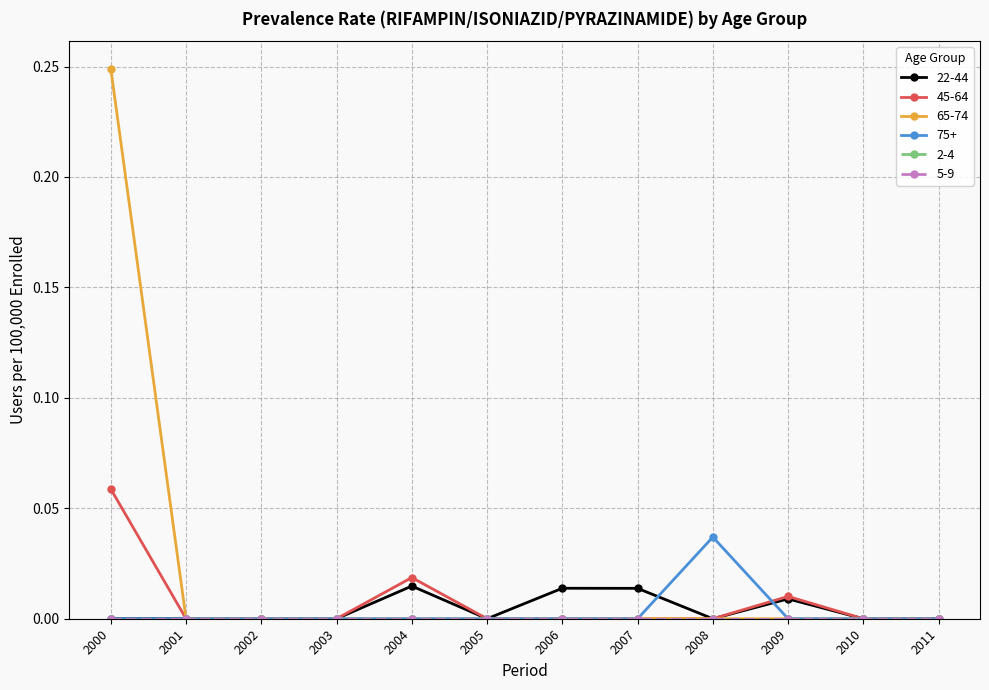

True or false: 22-44 has a value of 0.0 at 2008.

True